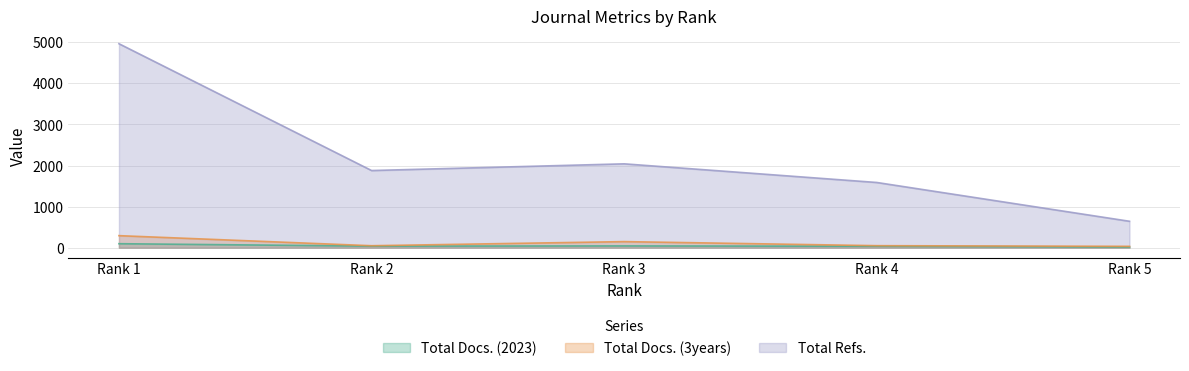

What is the spread (max minus min) of values at Rank 2?

1840